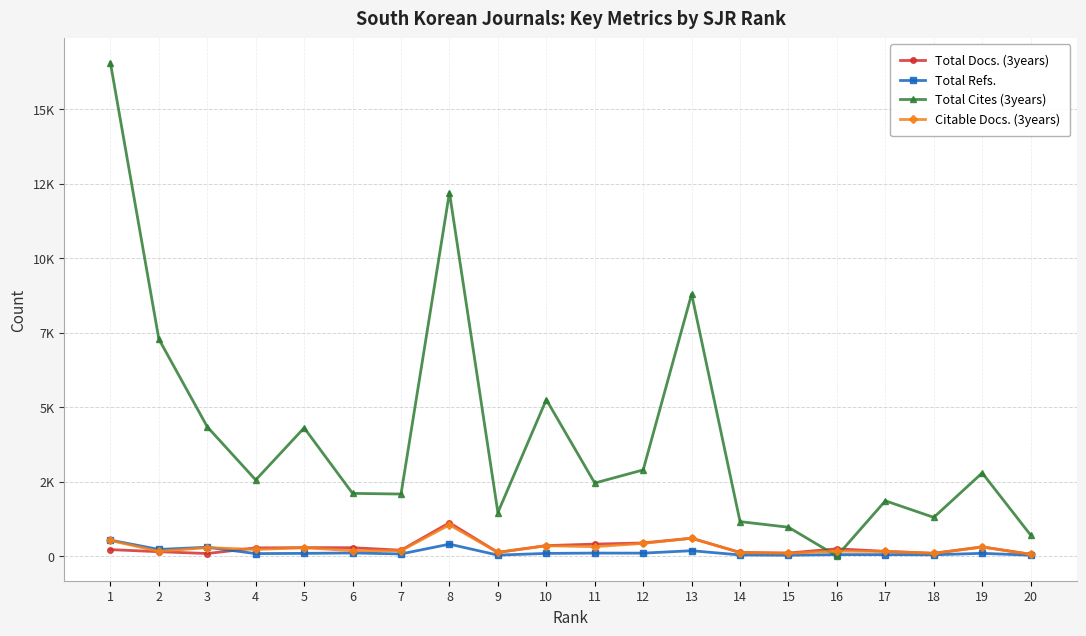

What is the spread (max minus min) of values at 17?

1806